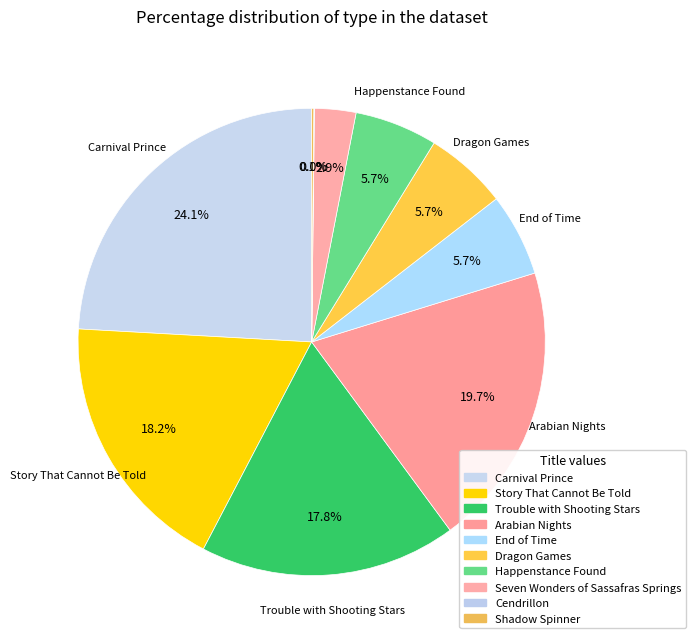

To the nearest percent, what is the difference between the largest and smallest slice percentages?

24%